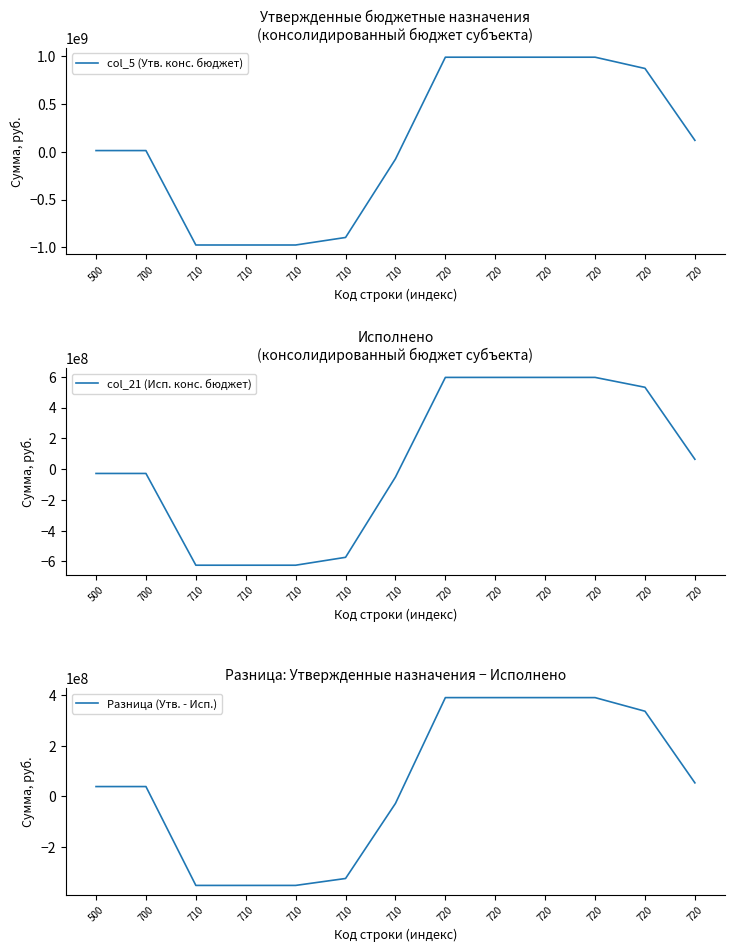

At which label is col_5 (Утв. конс. бюджет) closest to 5535982?

500